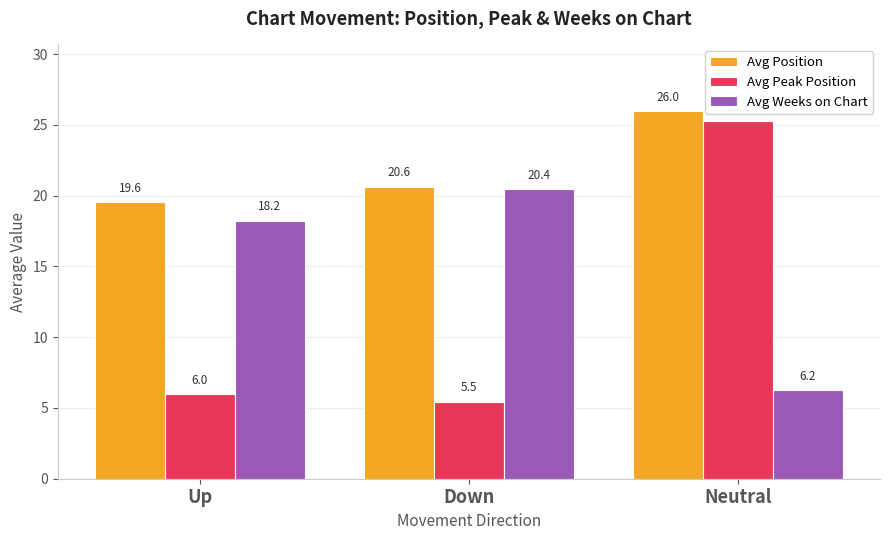

How many series are shown in this chart?

3